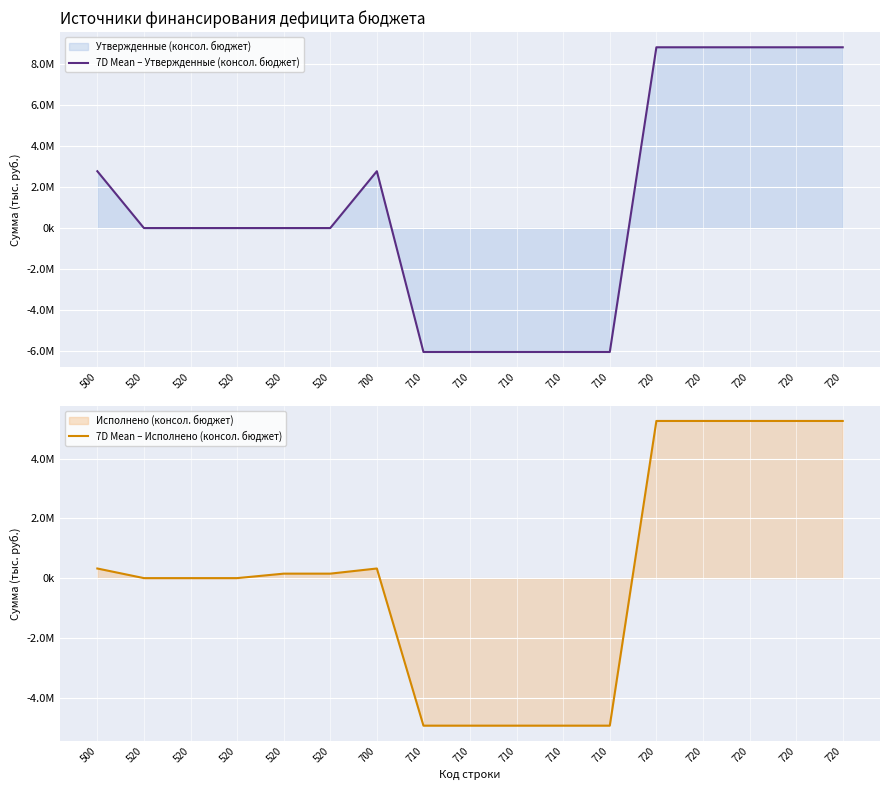

At how many categories does at least one series exceed -1771814?

12